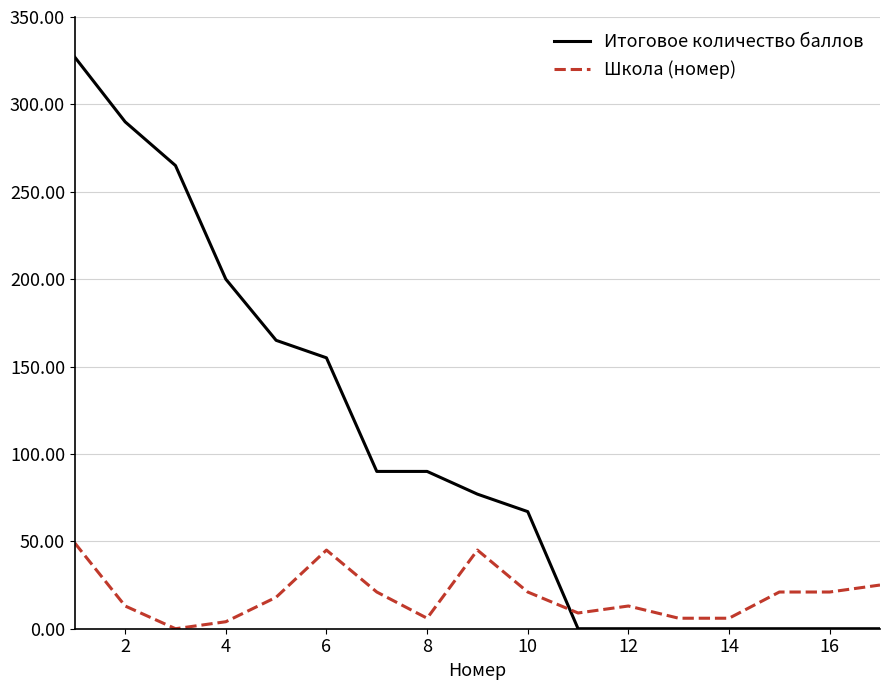

List the series in order of their overall mean, highest first.

Итоговое количество баллов, Школа (номер)